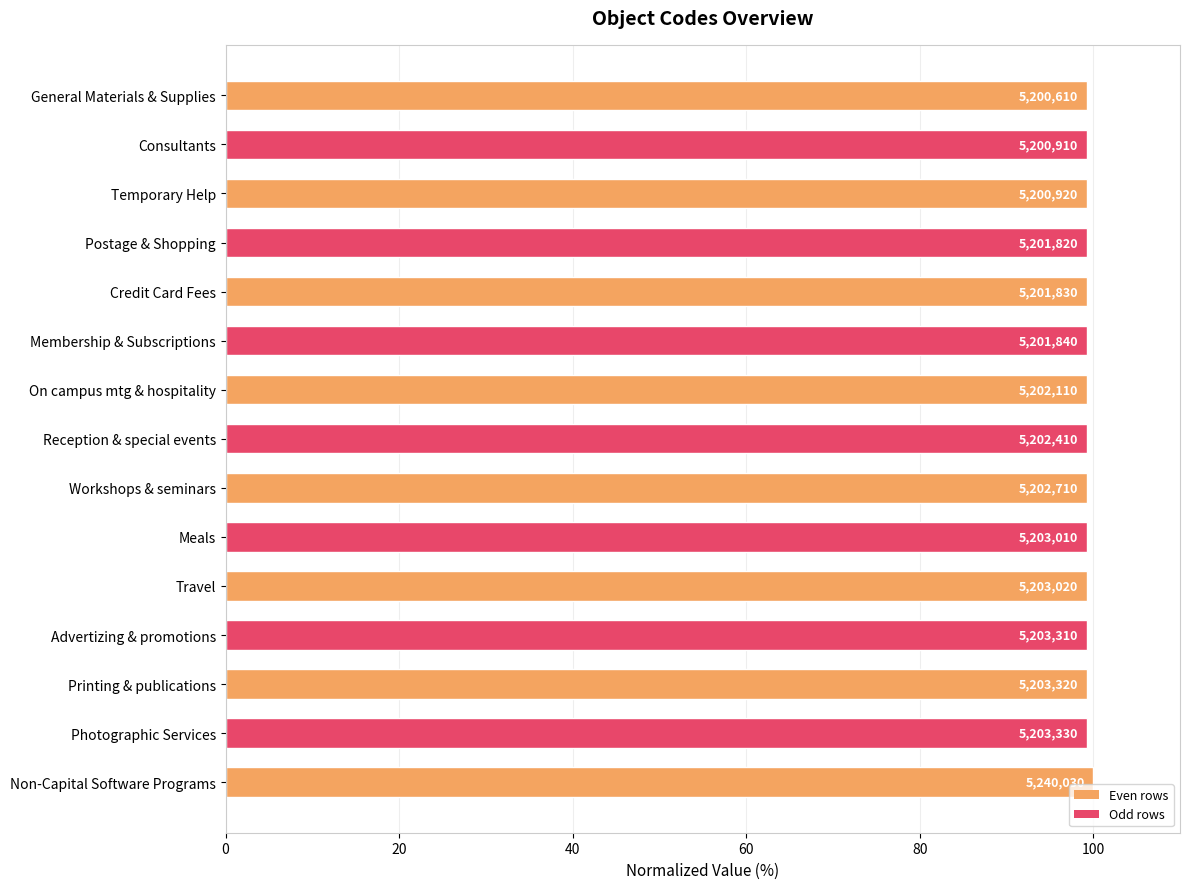

Are the bars horizontal?

Yes